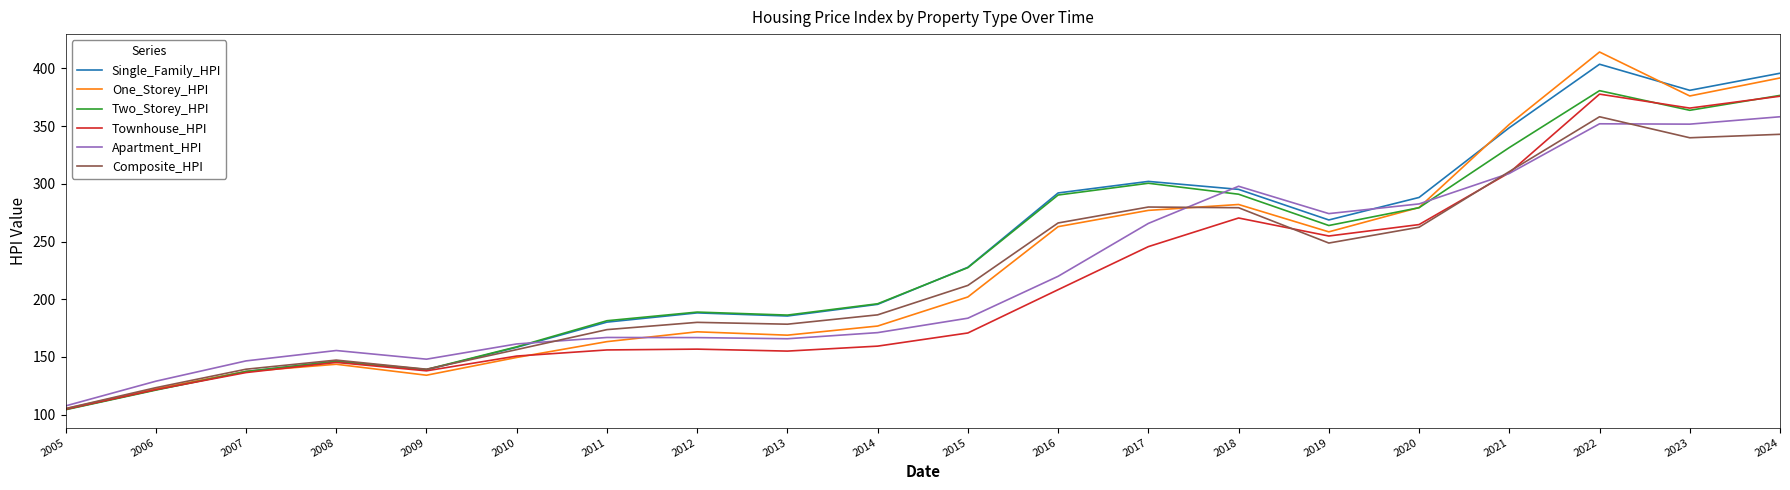

What is the total value across all series at 2021?

1960.7